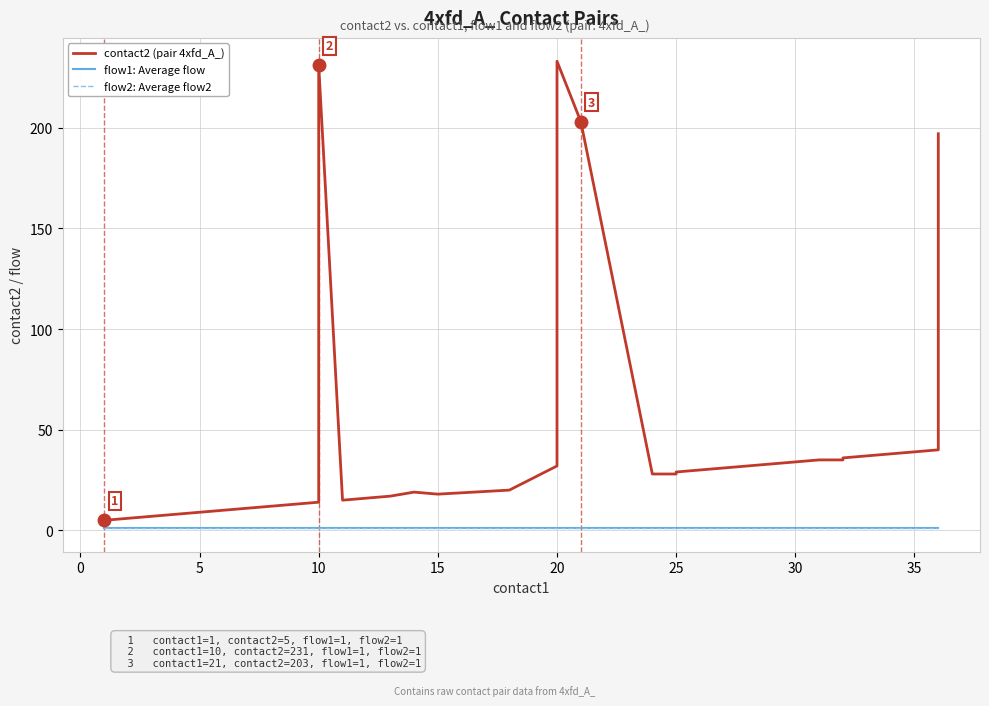

Which series changed the most between 20 and 25?

contact2 (pair 4xfd_A_)